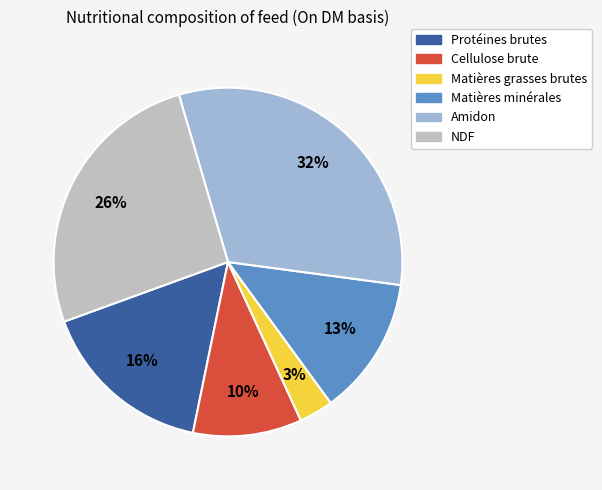

Which slice is the largest?

Amidon